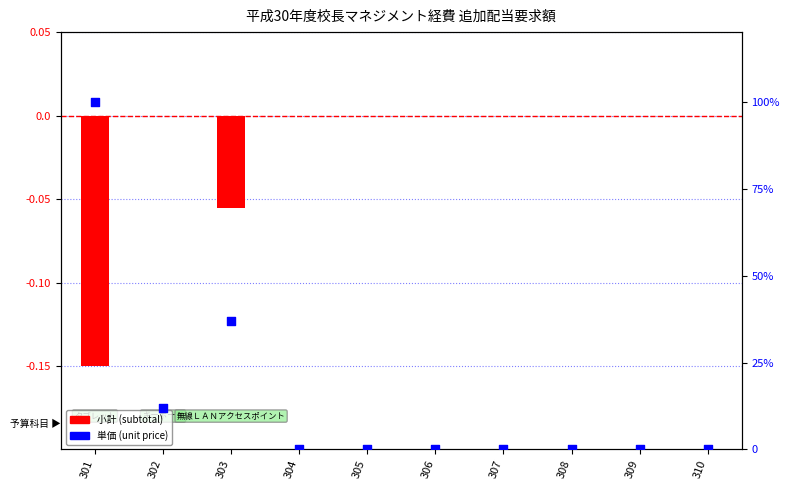

Which series has the largest total across all categories?

単価 (unit price)